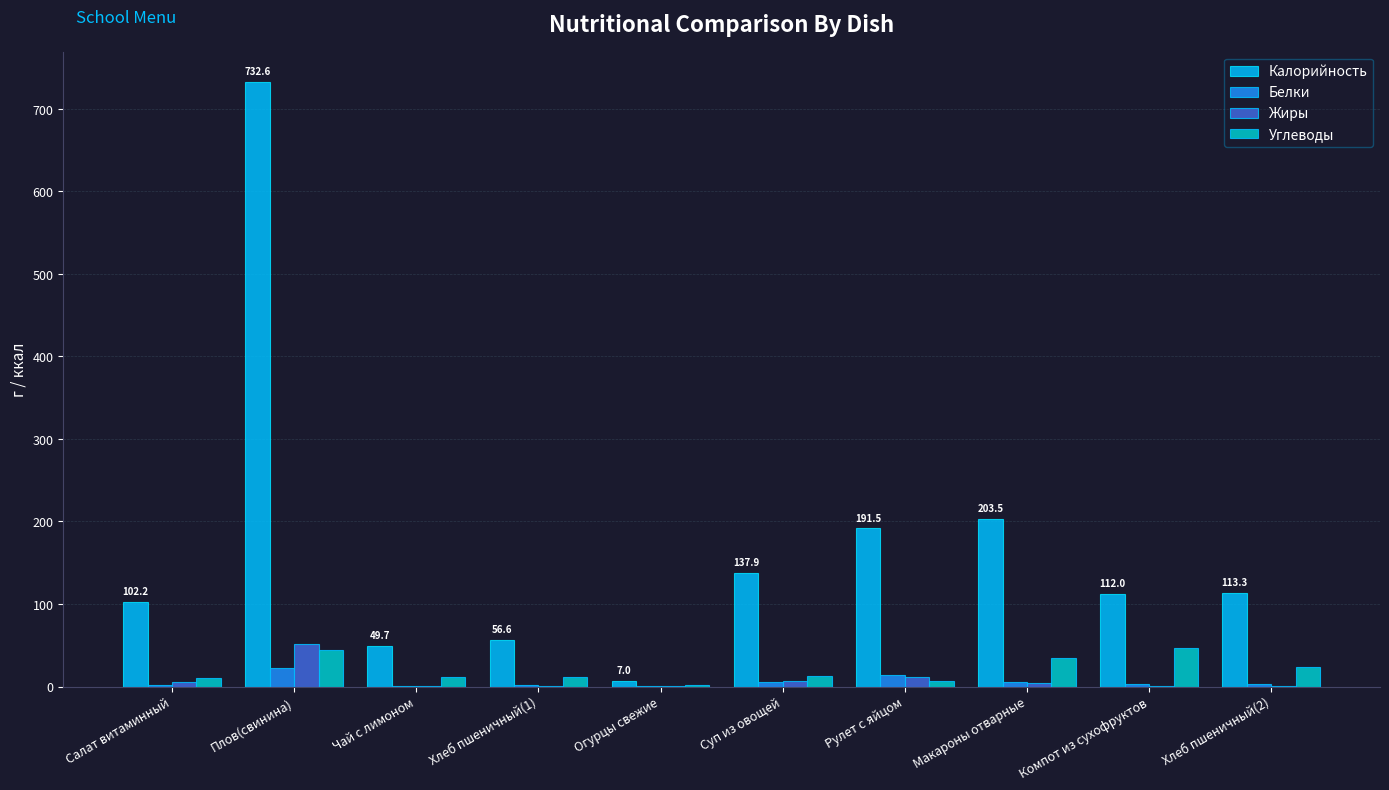

What is the greatest value displayed?

732.6